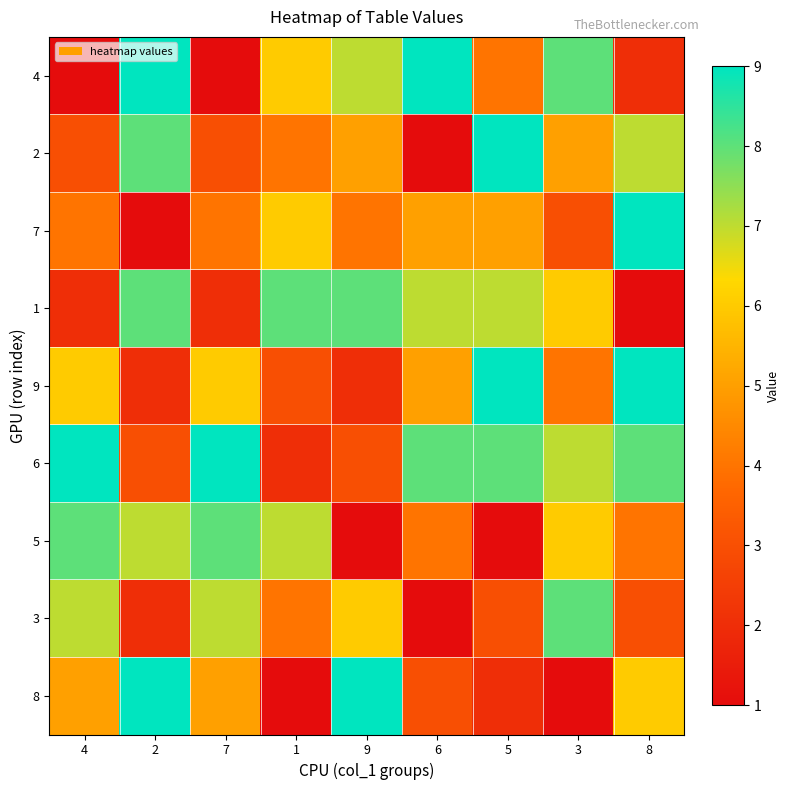

At which category is the sum across all series the highest?

2